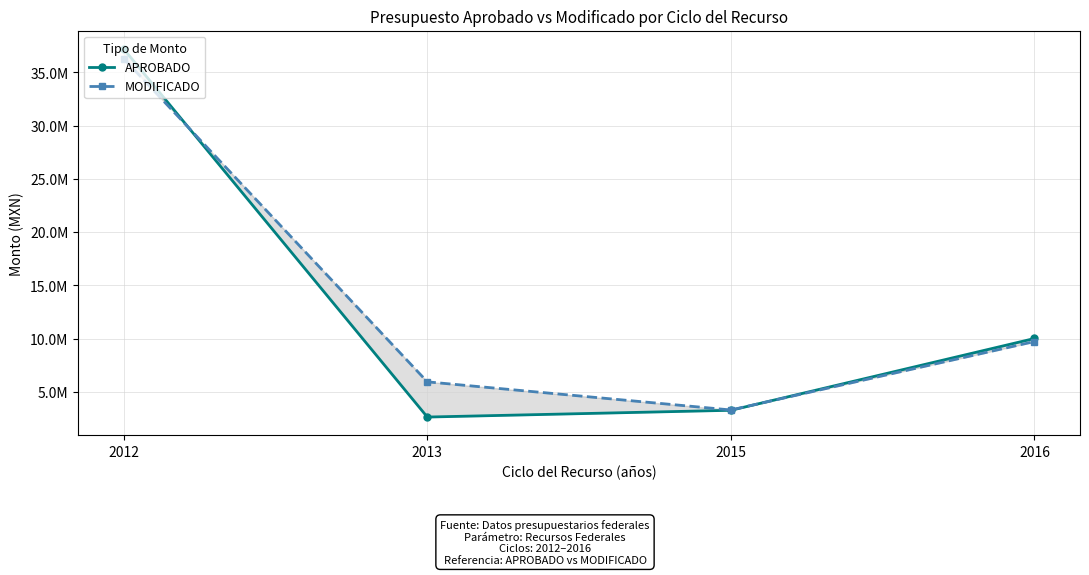

Rank the categories by APROBADO value from lowest to highest.

2013, 2015, 2016, 2012